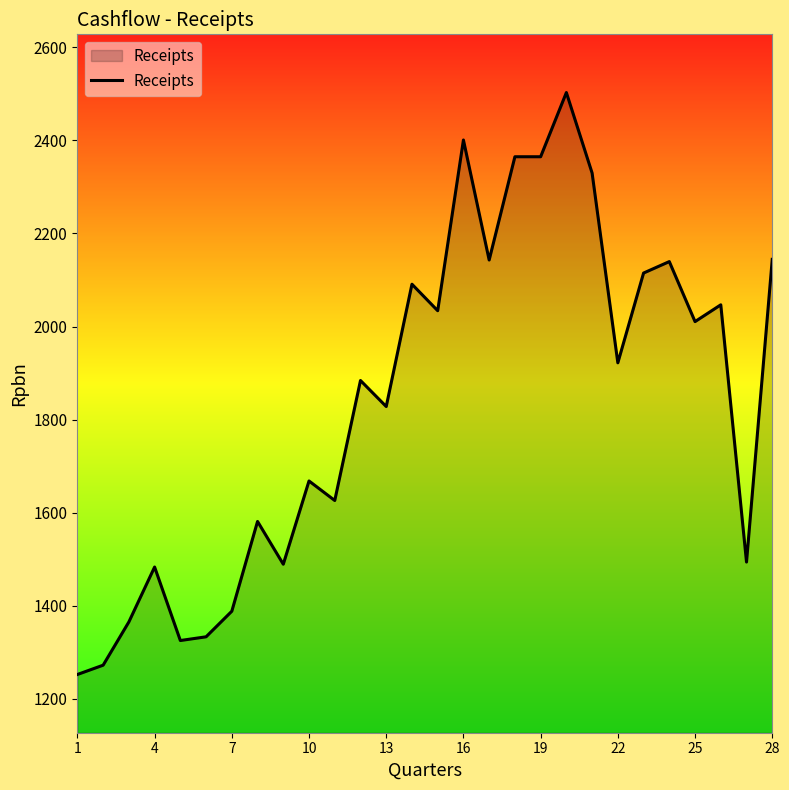

What is the smallest value displayed?

1252.0